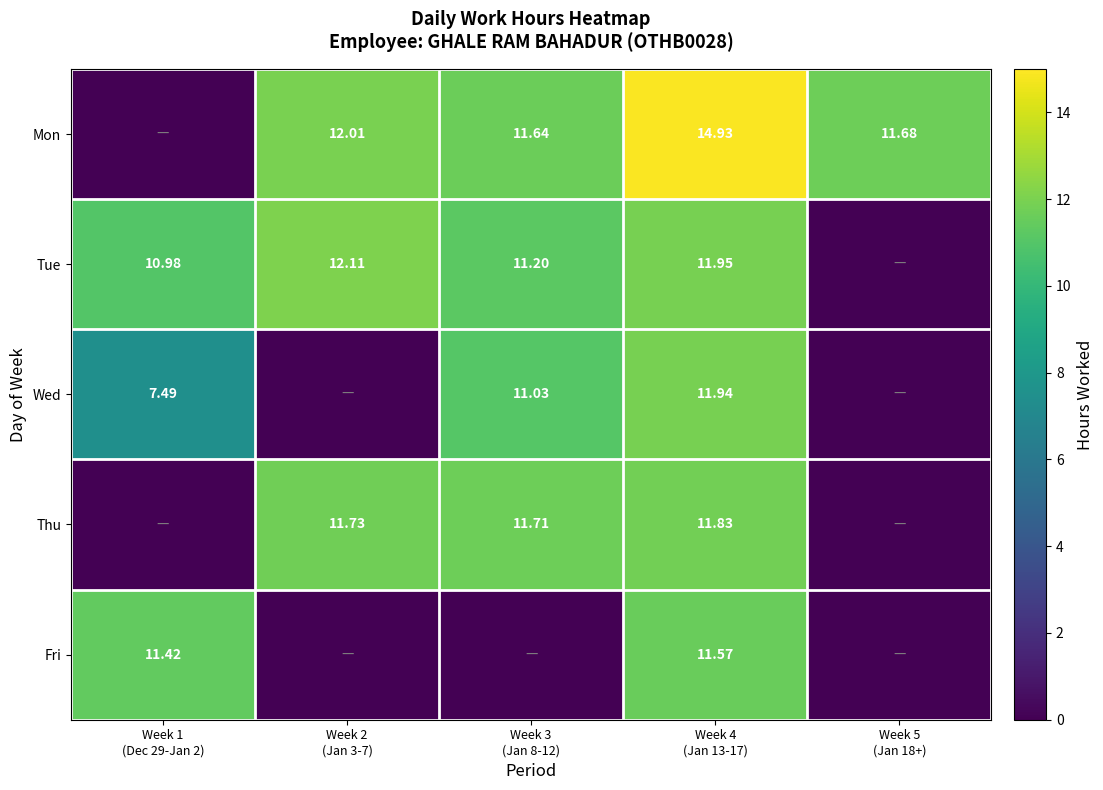

How many data points does each series have?

5